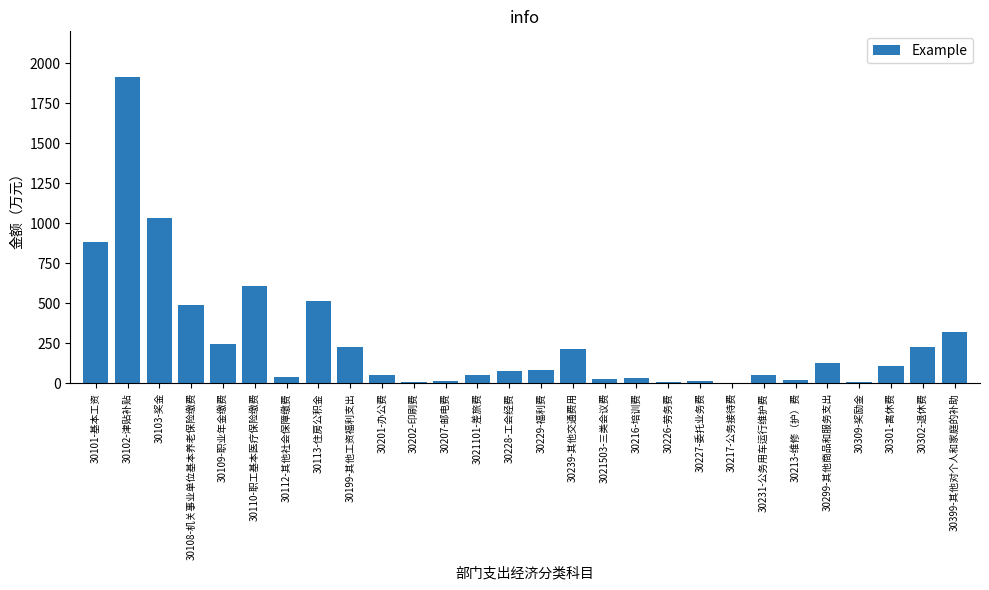

What is the sum of the values at 30229-福利费 and 30299-其他商品和服务支出?

207.7